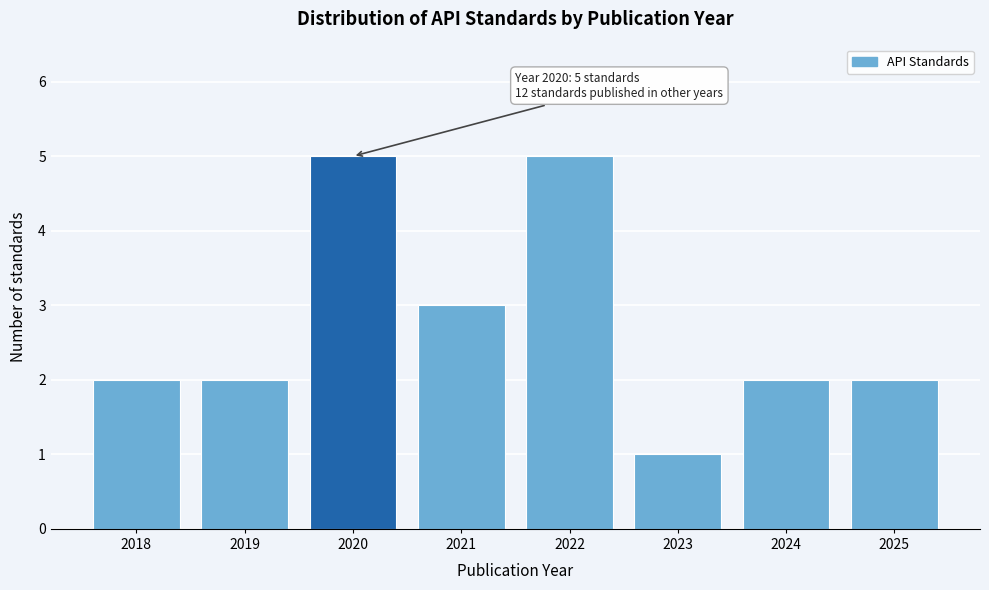

Reading left to right, transcribe all the data shown in this chart.

2	2	5	3	5	1	2	2